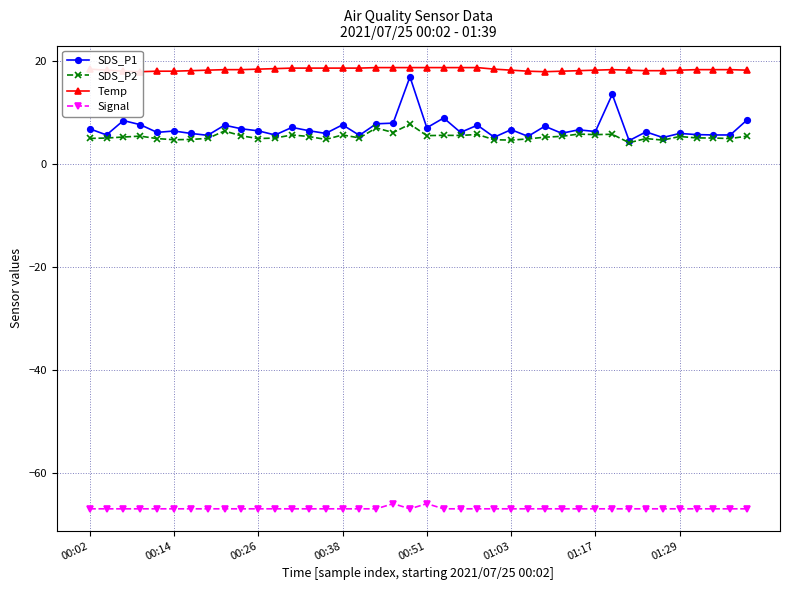

What is the label of the 27th point from the right?

13